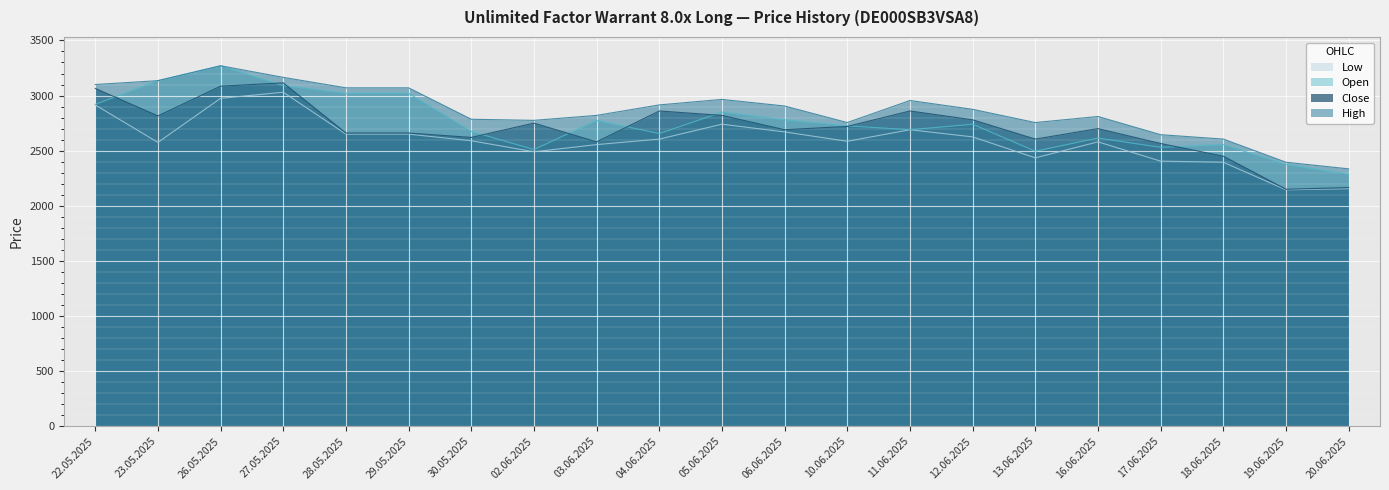

What are all the series names shown in the legend?

Low, Open, Close, High